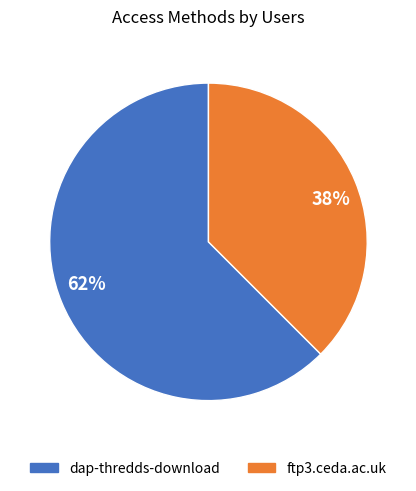

Rank the categories by value from highest to lowest.

dap-thredds-download, ftp3.ceda.ac.uk